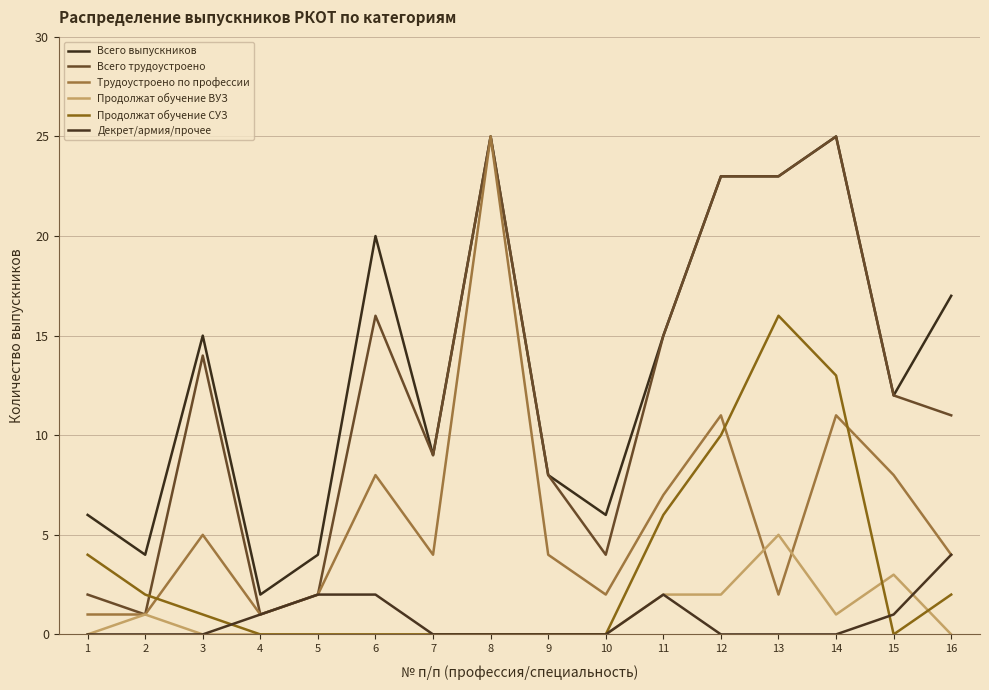

Is the value of Декрет/армия/прочее at 4 greater than the value of Продолжат обучение СУЗ at 12?

No